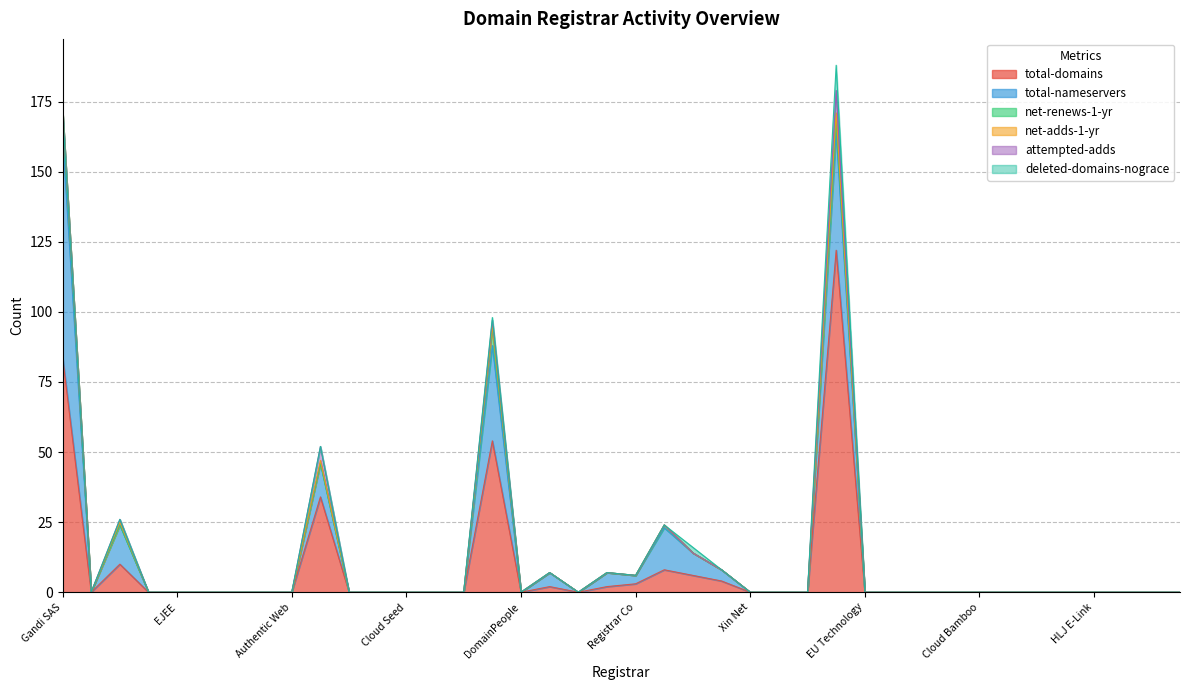

Where is the first local minimum for total-nameservers?

007Names